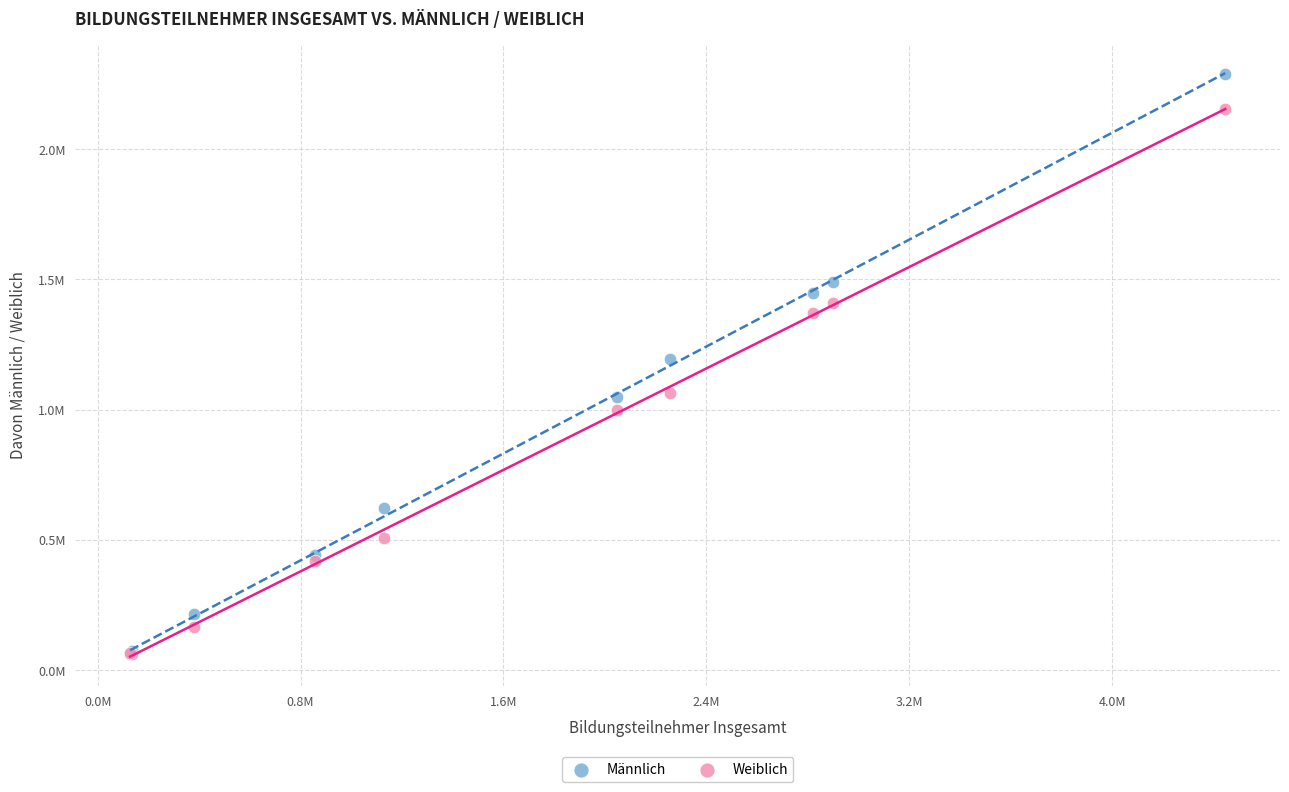

What are all the series names shown in the legend?

Männlich, Weiblich